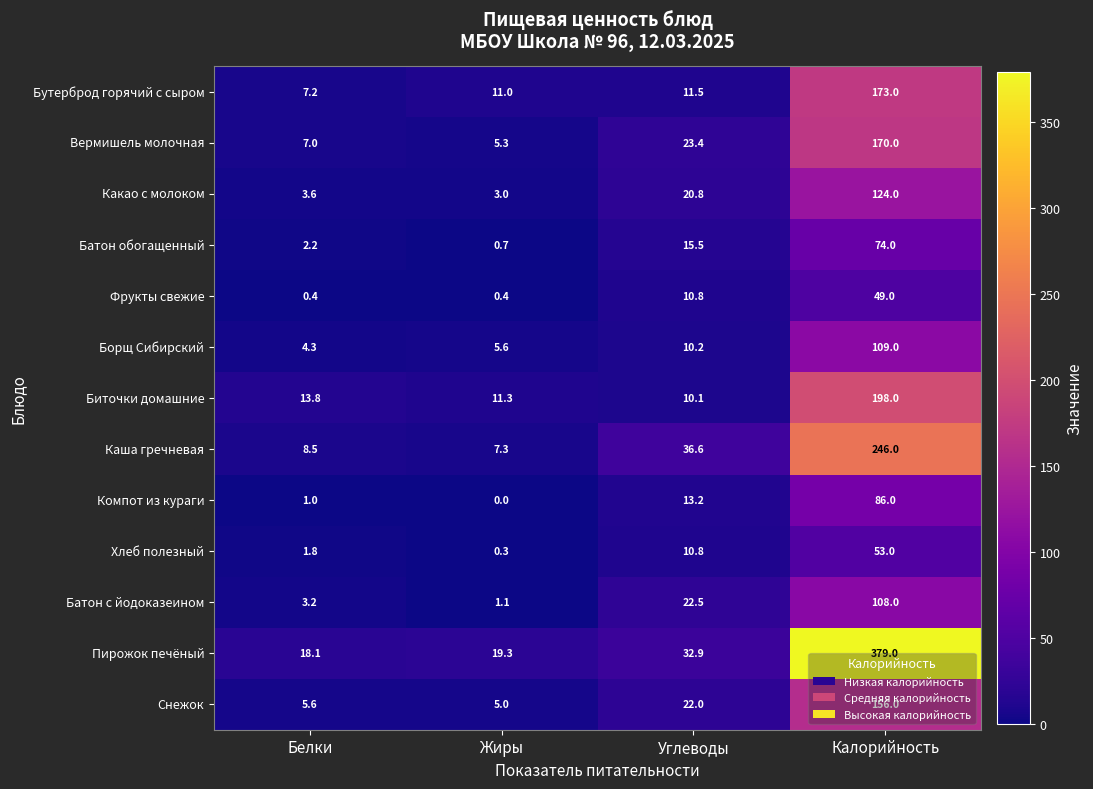

What is the highest value of the Пирожок печёный series?

379.0